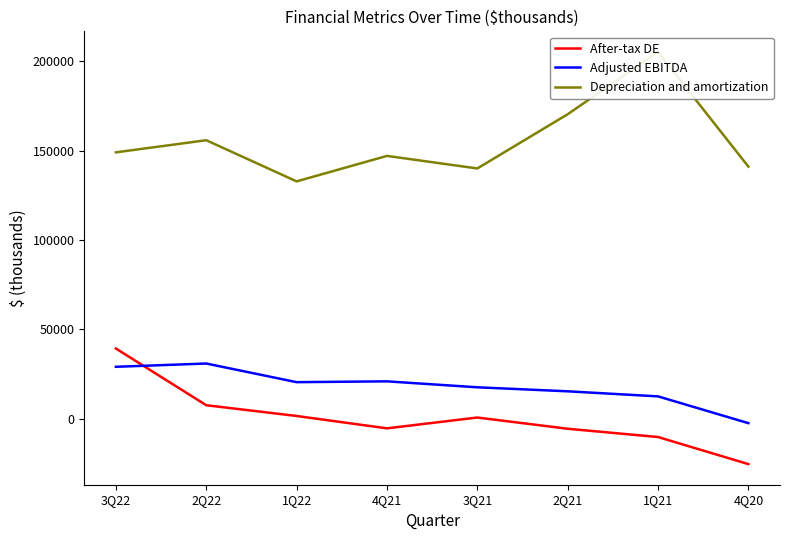

How many distinct data groups are displayed?

3